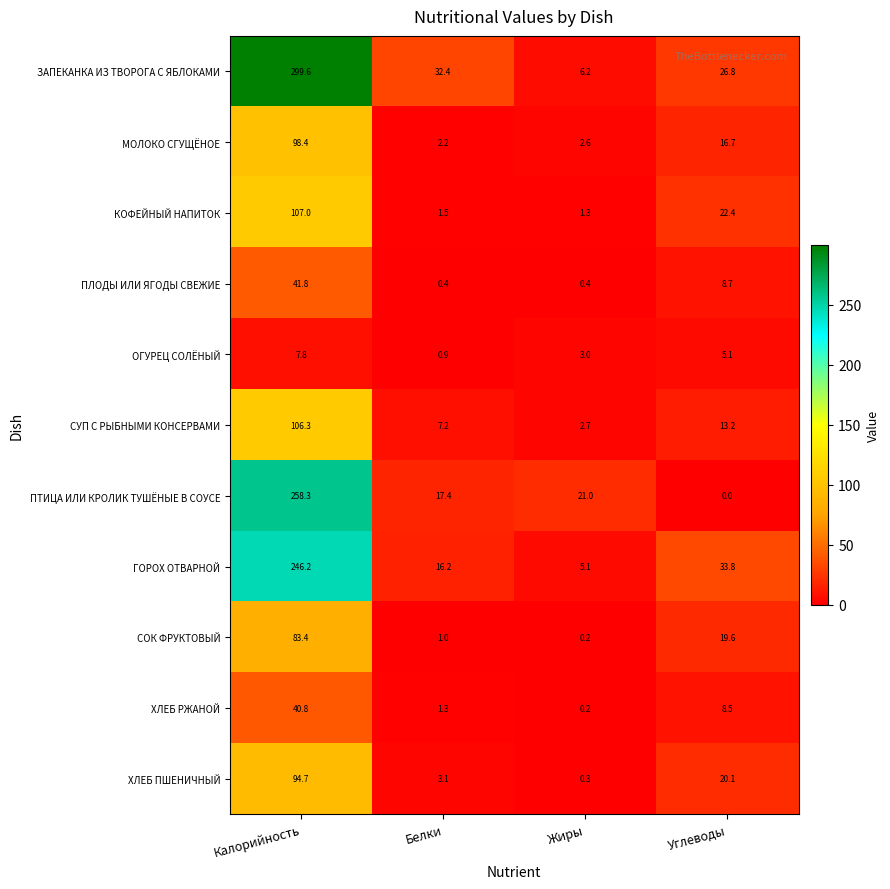

What is the difference between the ОГУРЕЦ СОЛЁНЫЙ values at Белки and Жиры?

2.1